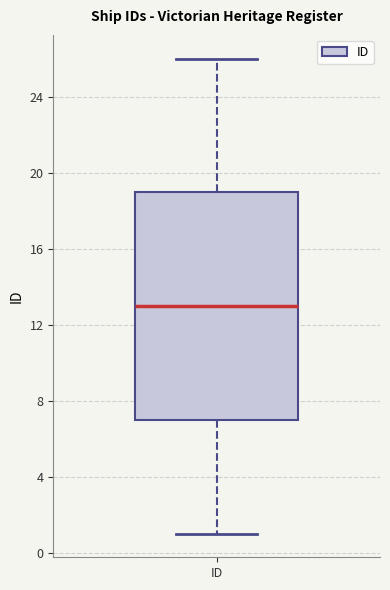

Transcribe this box plot: give where the median line is, the range the box spans, and where the two whiskers end, as read against the y-axis. The values are not printed on the chart, so give them approximately, as read against the axis.

median 13, box 7 to 19, whiskers 1 to 26